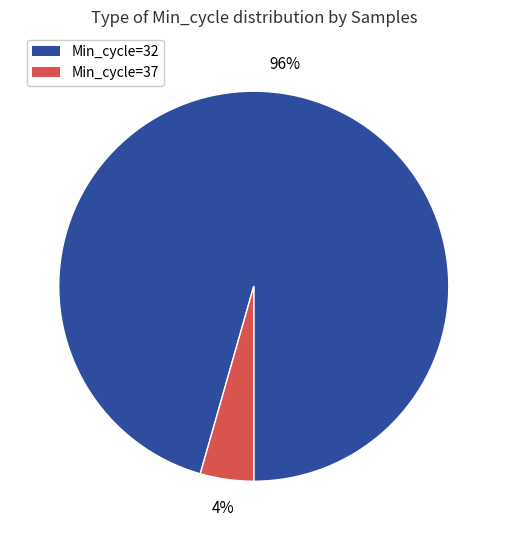

To the nearest percent, what is the average slice percentage?

50%